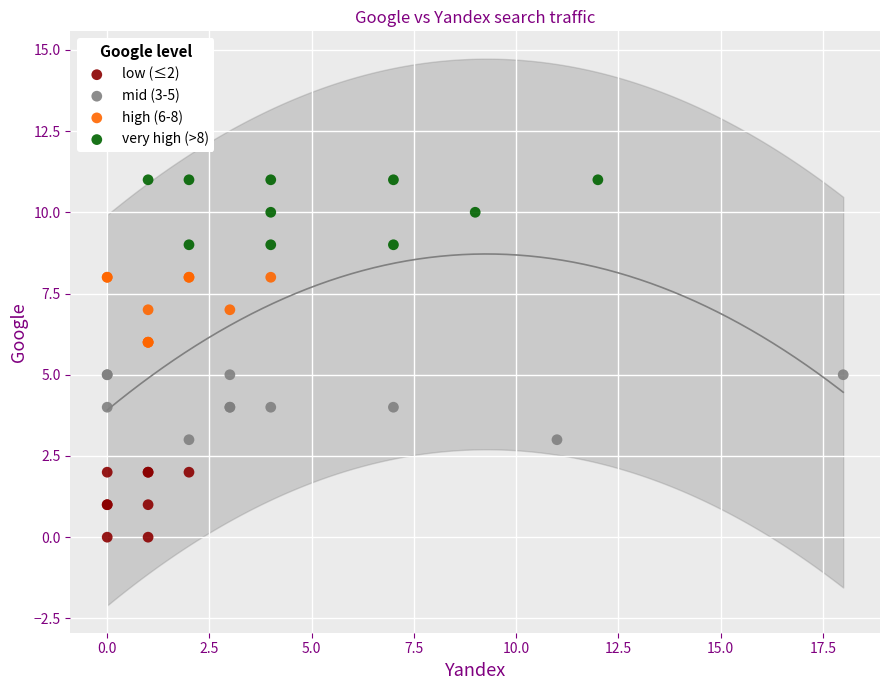

Which series reaches the maximum Y coordinate?

very high (>8)